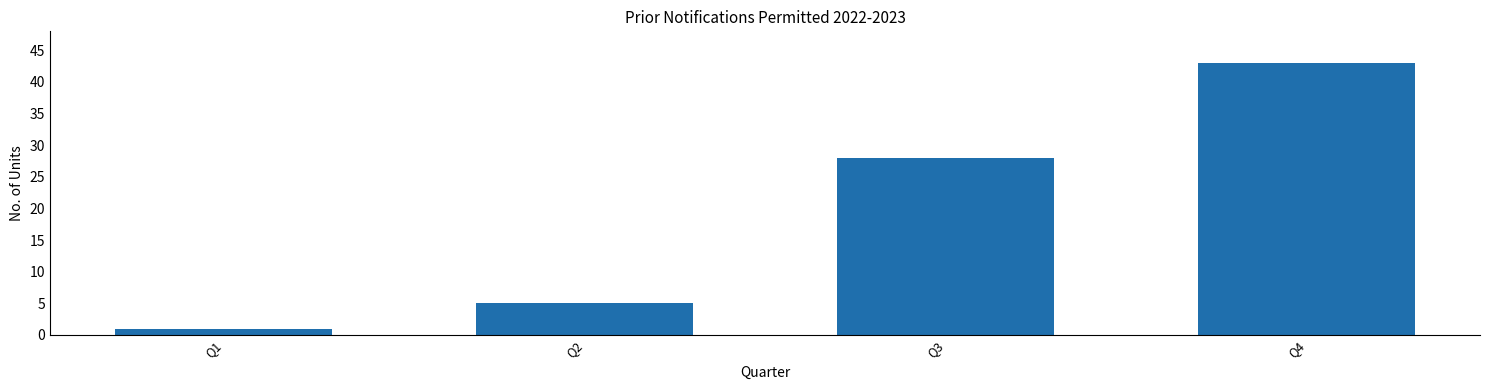

At which label is the value closest to 22?

Q3